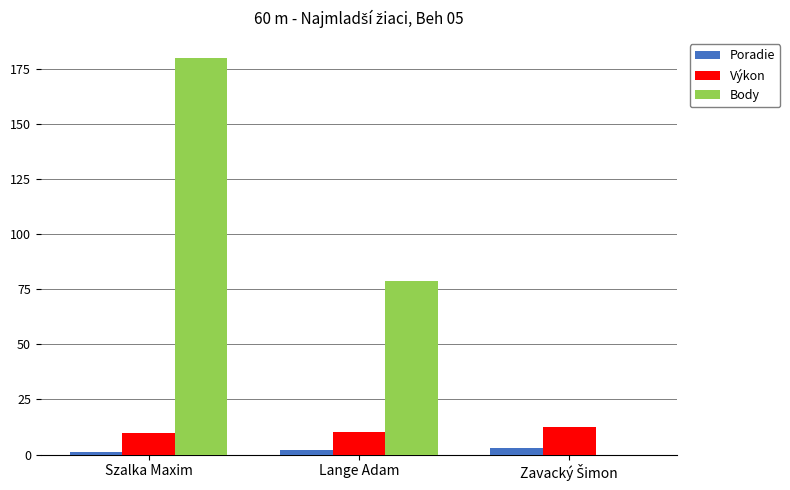

What is the greatest value displayed?

180.0